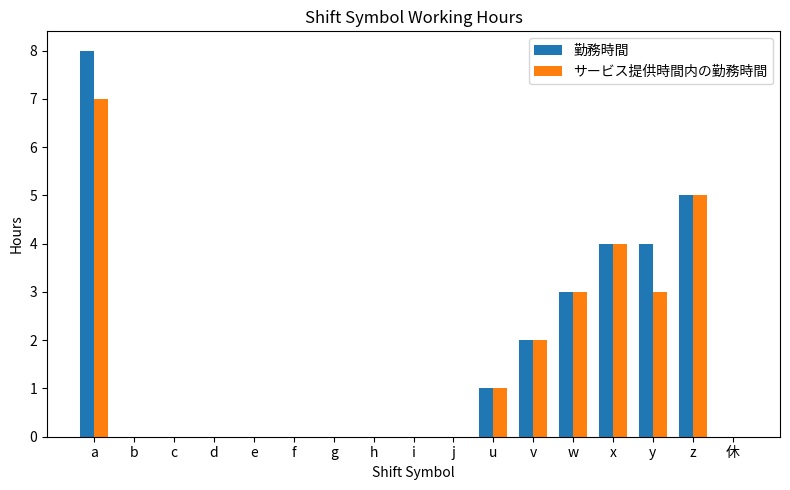

Which series has the largest total across all categories?

勤務時間